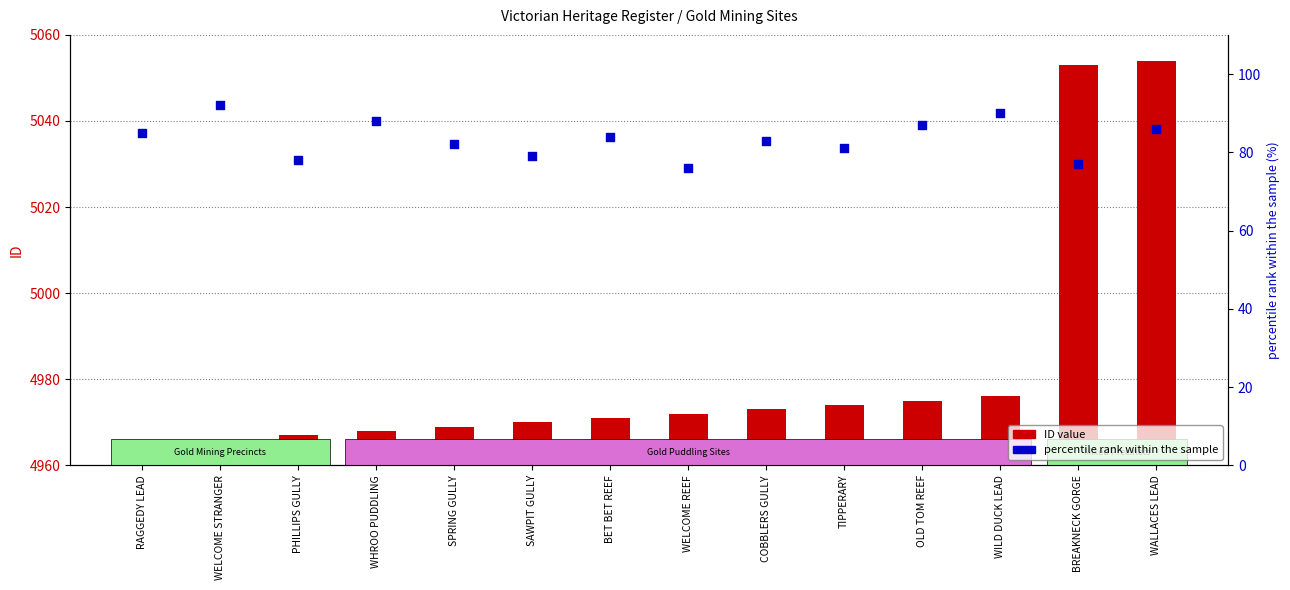

What are all the series names shown in the legend?

ID value, percentile rank within the sample